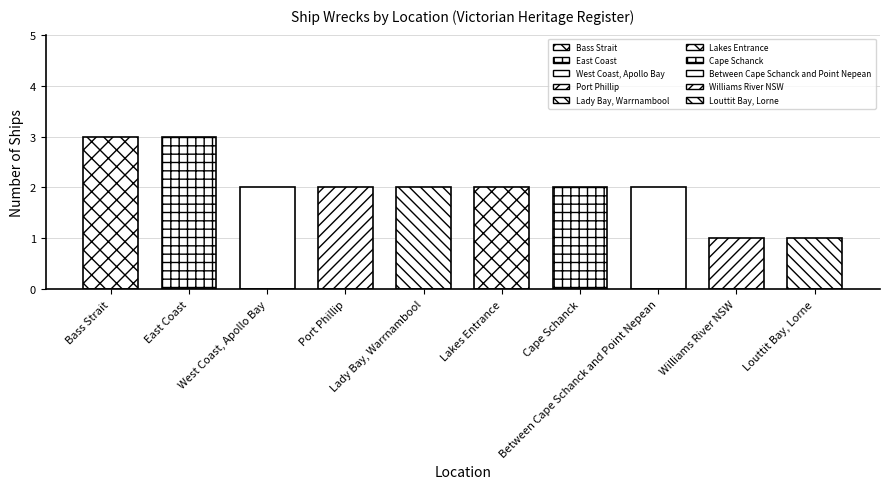

True or false: the data shows 1 at West Coast, Apollo Bay.

False